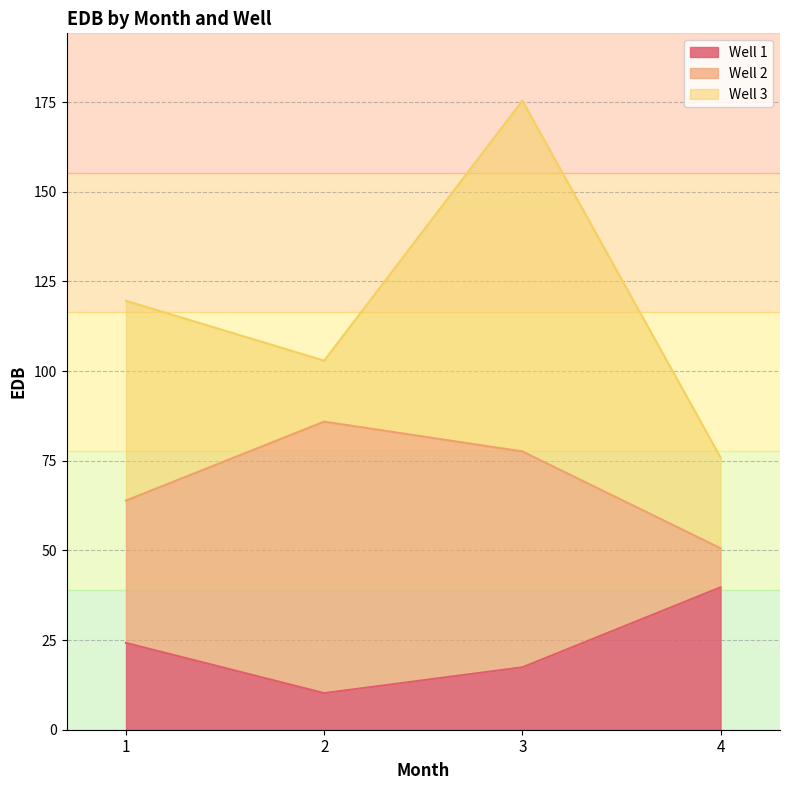

Does the chart have visible grid lines?

Yes